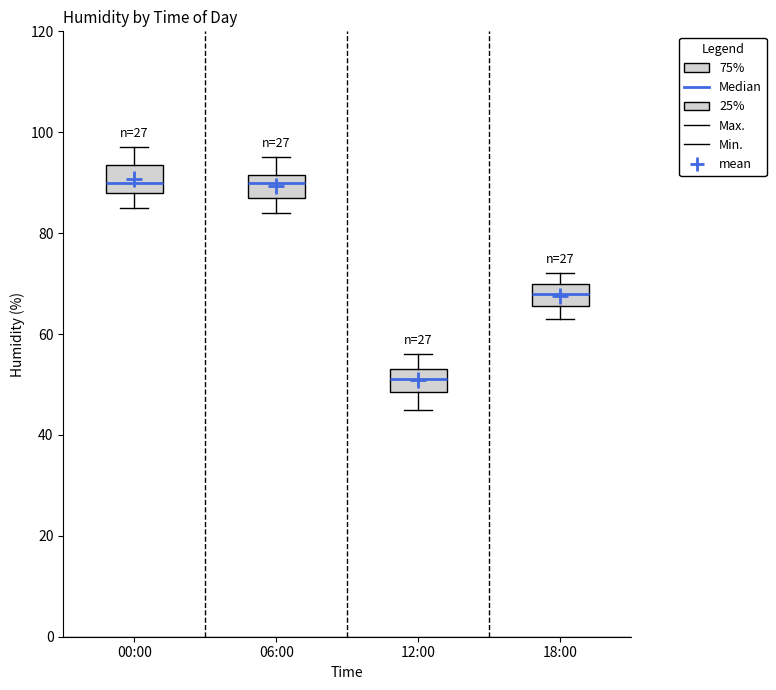

Where is the upper edge of the box for 06:00 on the y-axis? The values are not printed on the chart, so give them approximately, as read against the axis.

92